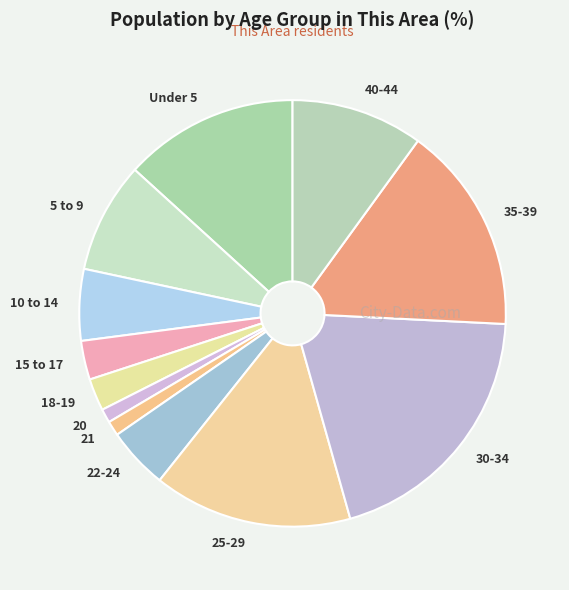

Which category has the biggest portion of the pie?

30-34